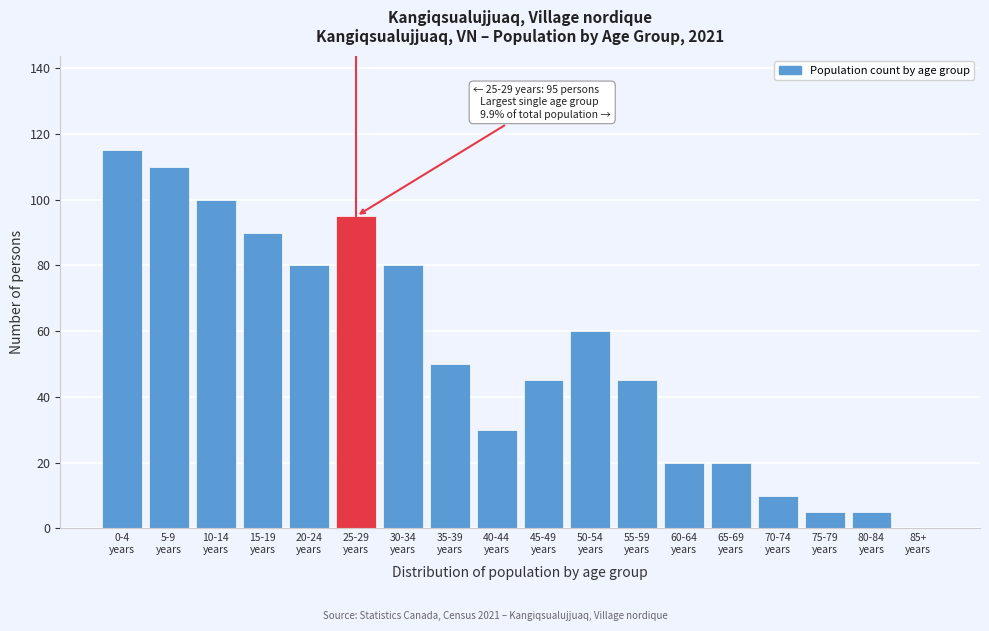

What is the greatest value displayed?

115